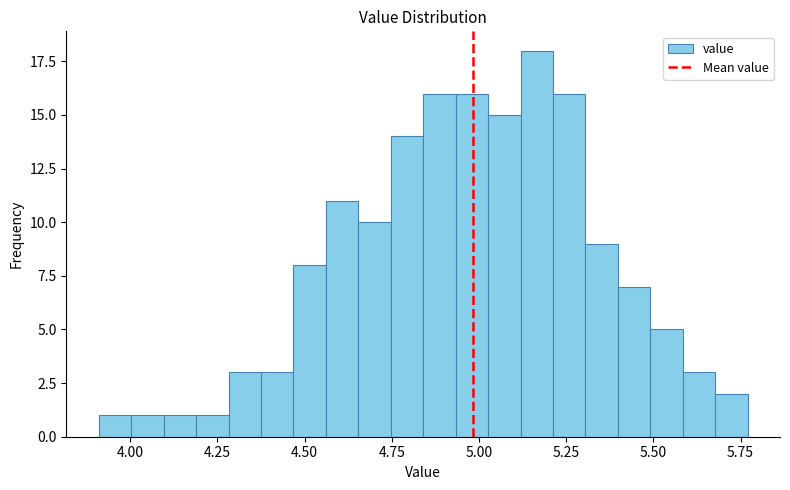

Read against the x-axis, roughly where is the centre of the tallest bar?

5.15